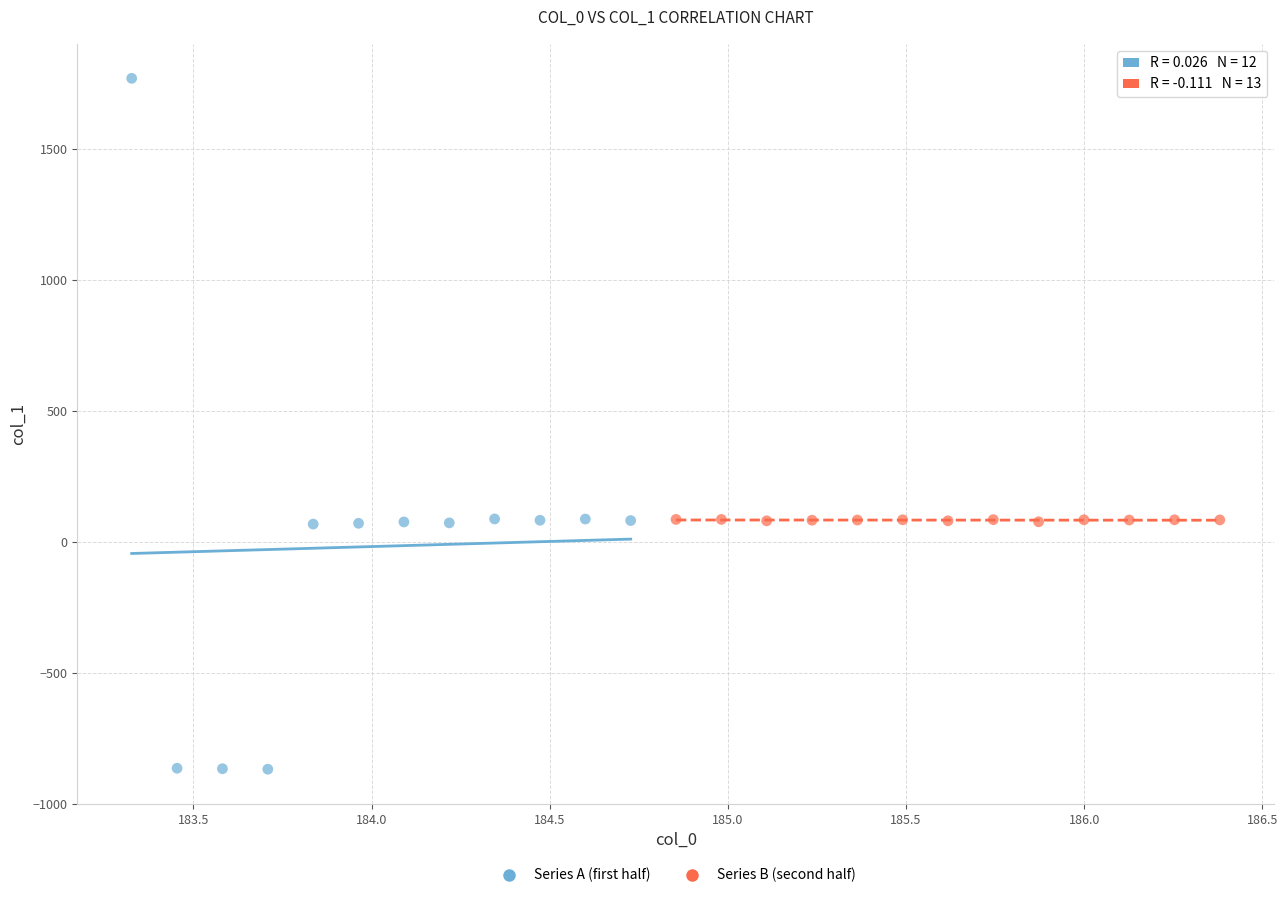

Which series has the largest Y range (max minus min)?

Series A (first half)